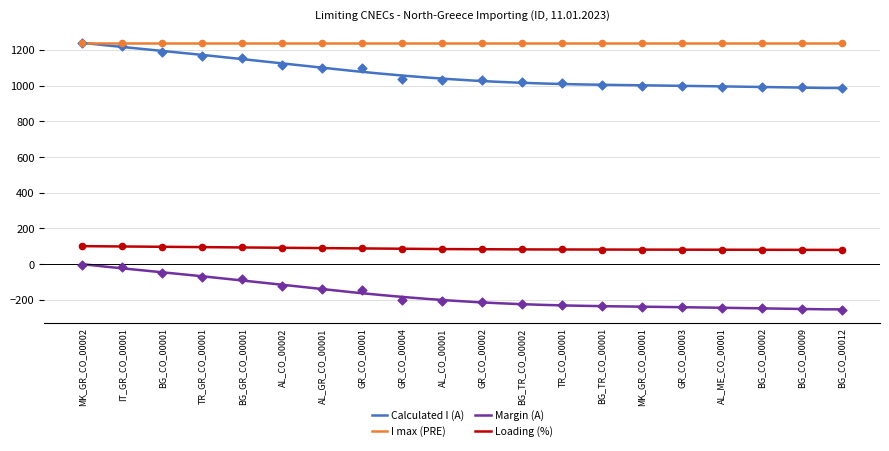

What is the total value across all series at IT_GR_CO_00001?

1307